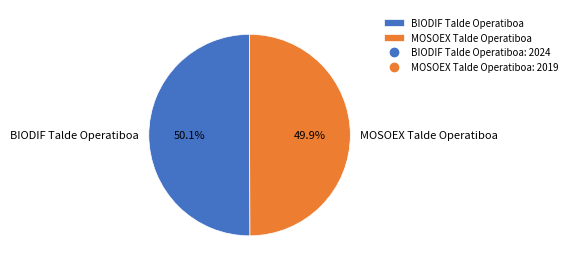

How many segments does this pie chart have?

2